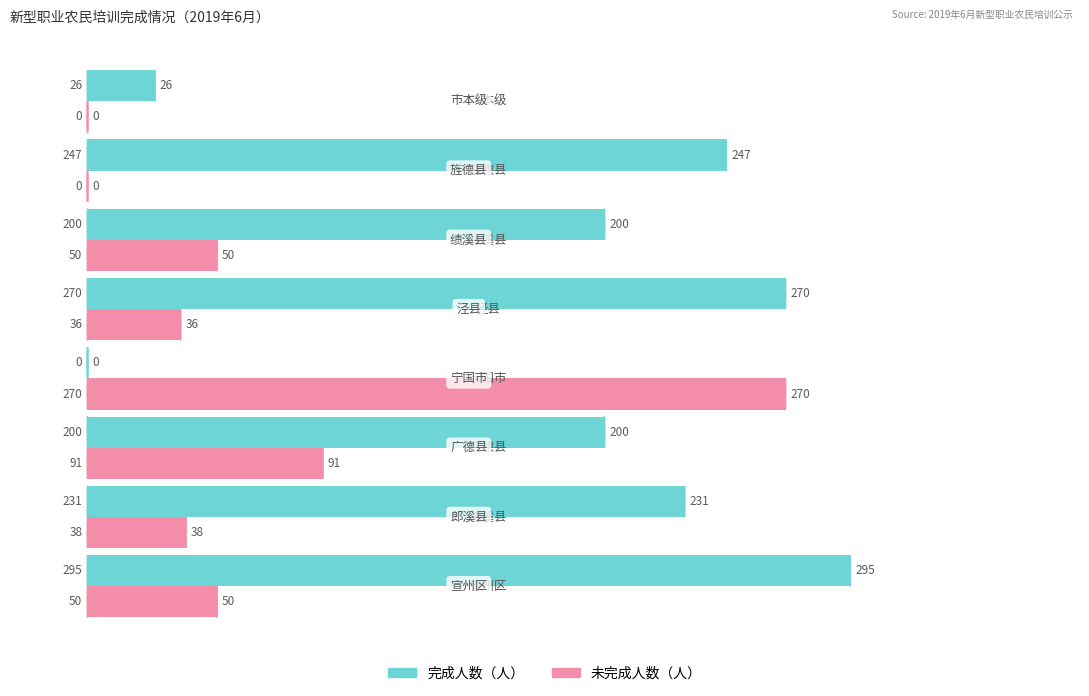

How many distinct data groups are displayed?

2